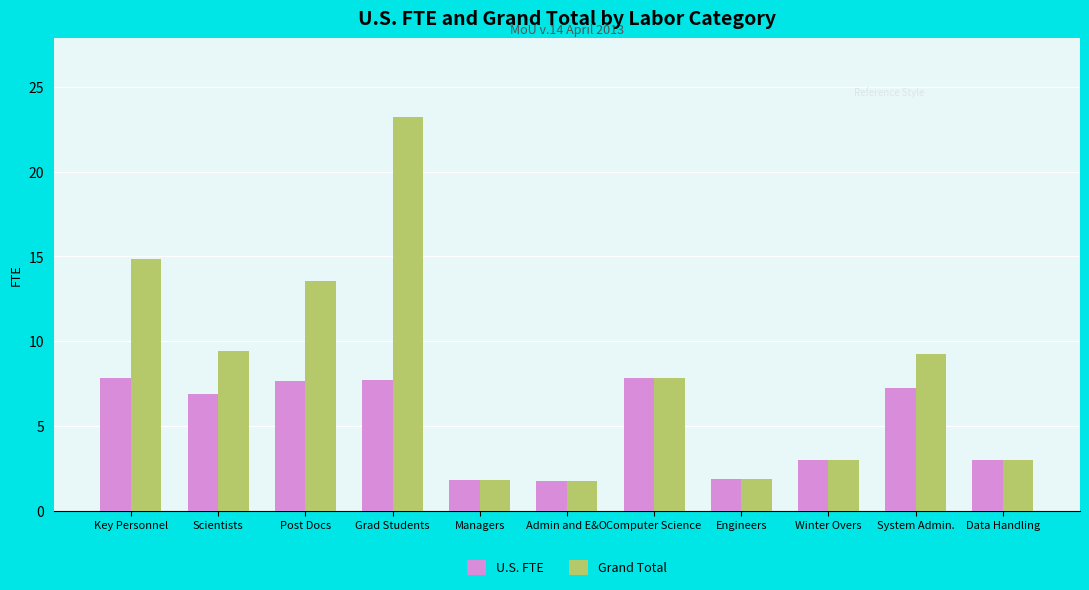

Is it true that Grand Total equals 5.9 at Key Personnel?

False